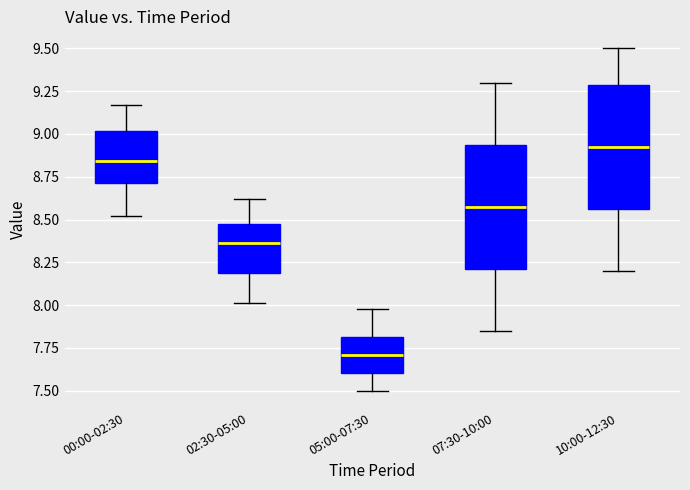

Reading left to right, read every box against the y-axis: the position of its median line, the range the box covers, and the ends of its whiskers. The values are not printed on the chart, so give them approximately, as read against the axis.

00:00-02:30: median 8.85, box 8.70 to 9.00, whiskers 8.50 to 9.15
02:30-05:00: median 8.35, box 8.20 to 8.50, whiskers 8.00 to 8.60
05:00-07:30: median 7.70, box 7.60 to 7.80, whiskers 7.50 to 8.00
07:30-10:00: median 8.60, box 8.20 to 8.95, whiskers 7.85 to 9.30
10:00-12:30: median 8.95, box 8.55 to 9.30, whiskers 8.20 to 9.50